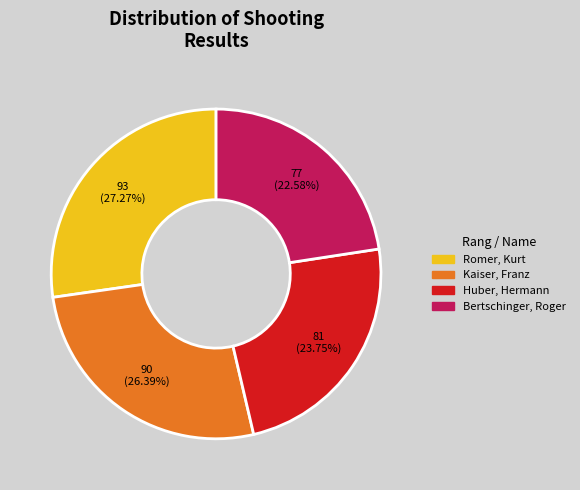

To the nearest percent, what is the combined percentage of Huber, Hermann and Bertschinger, Roger?

46%